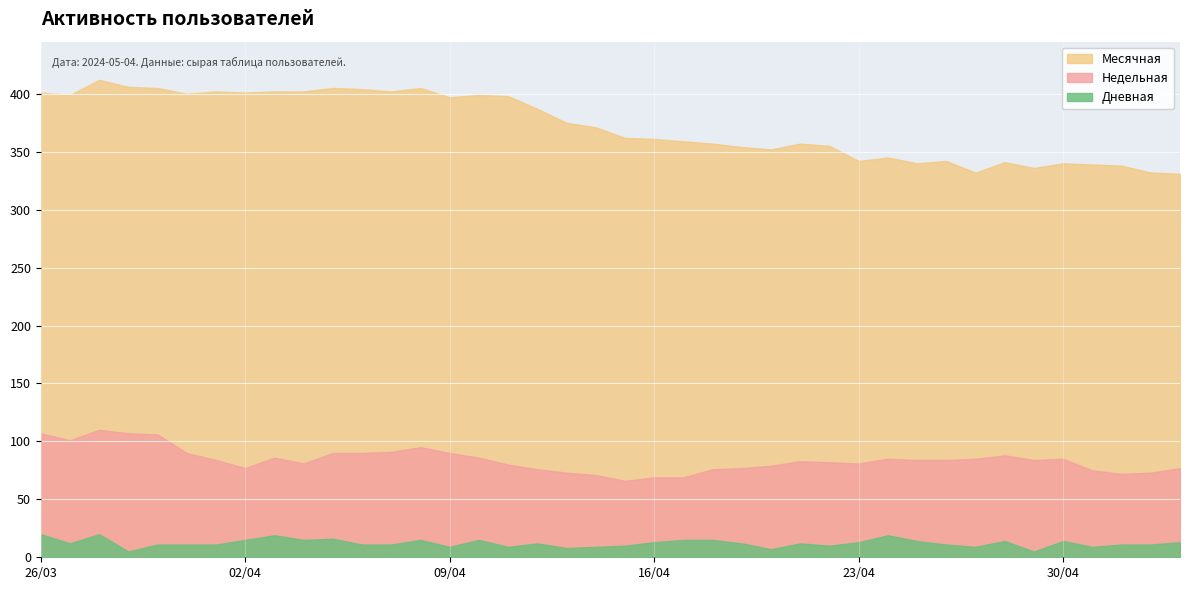

True or false: Месячная and Недельная cross at least once.

False